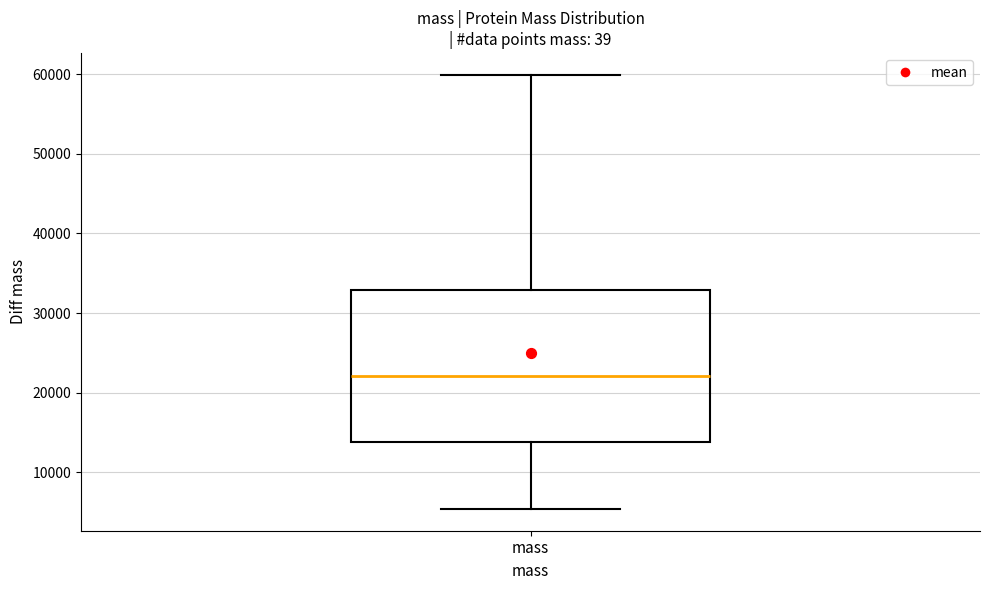

Transcribe this box plot: give where the median line is, the range the box spans, and where the two whiskers end, as read against the y-axis. The values are not printed on the chart, so give them approximately, as read against the axis.

median 22000, box 14000 to 33000, whiskers 5000 to 60000